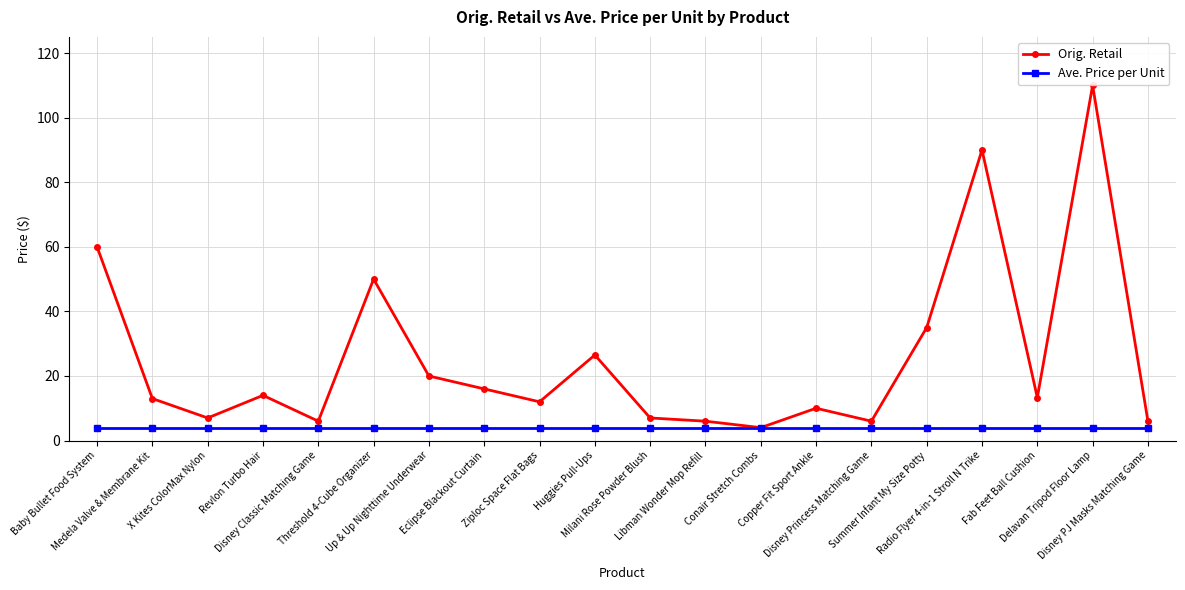

How many interior local peaks does the Orig. Retail series have?

6